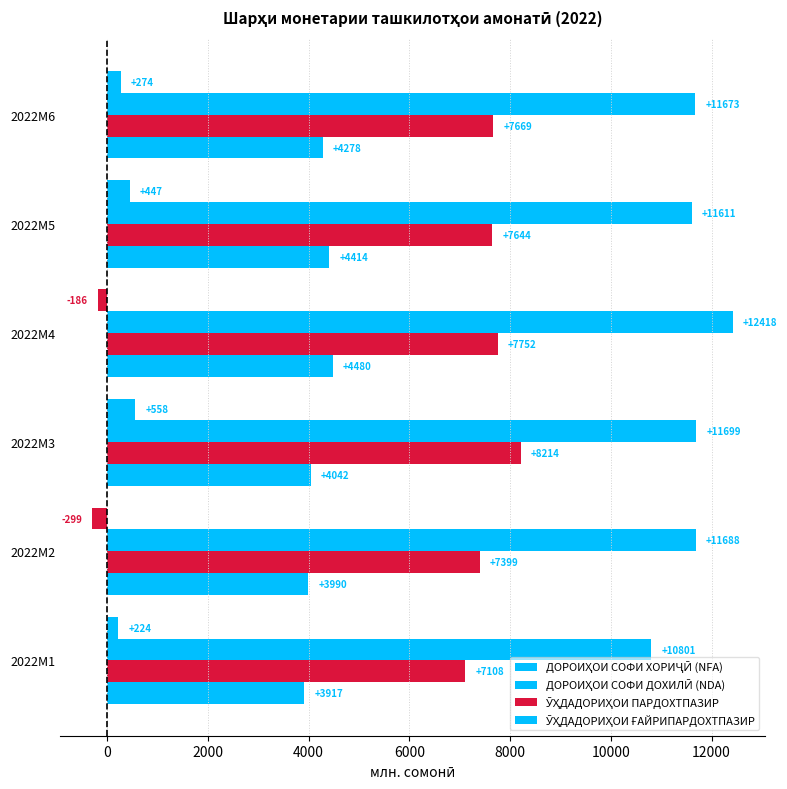

What is the average value of the ДОРОИҲОИ СОФИ ХОРИҶӢ (NFA) series?

169.7